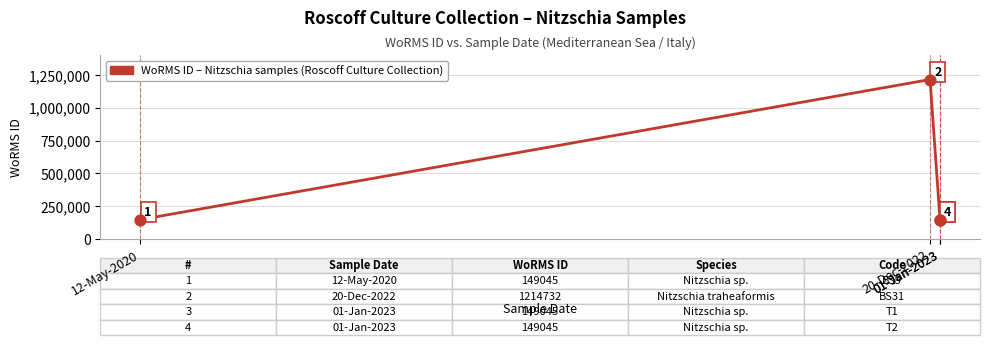

Which has a higher value, 12-May-2020 or 01-Jan-2023?

12-May-2020